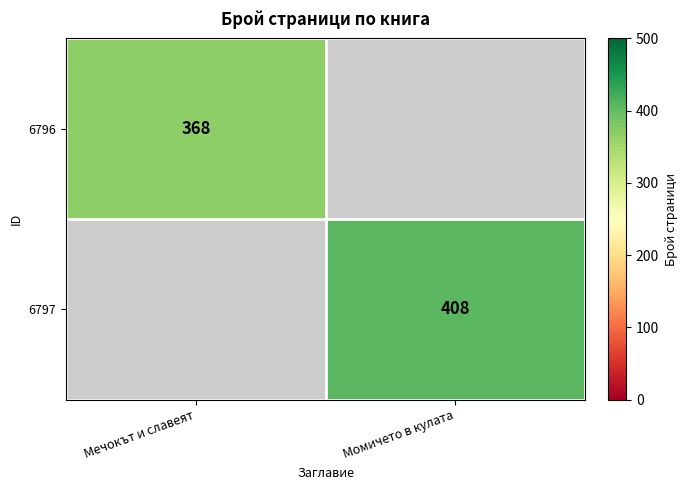

What is the maximum value shown in the chart?

408.0